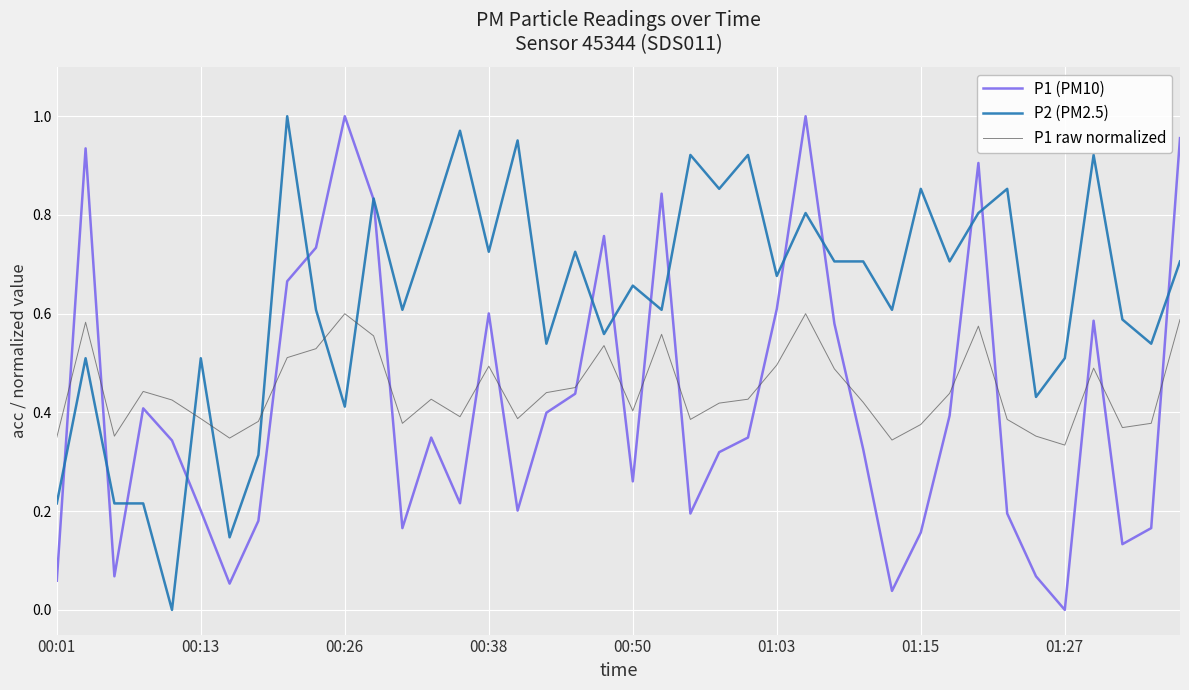

True or false: P1 raw normalized has more than 2 interior local peaks.

True